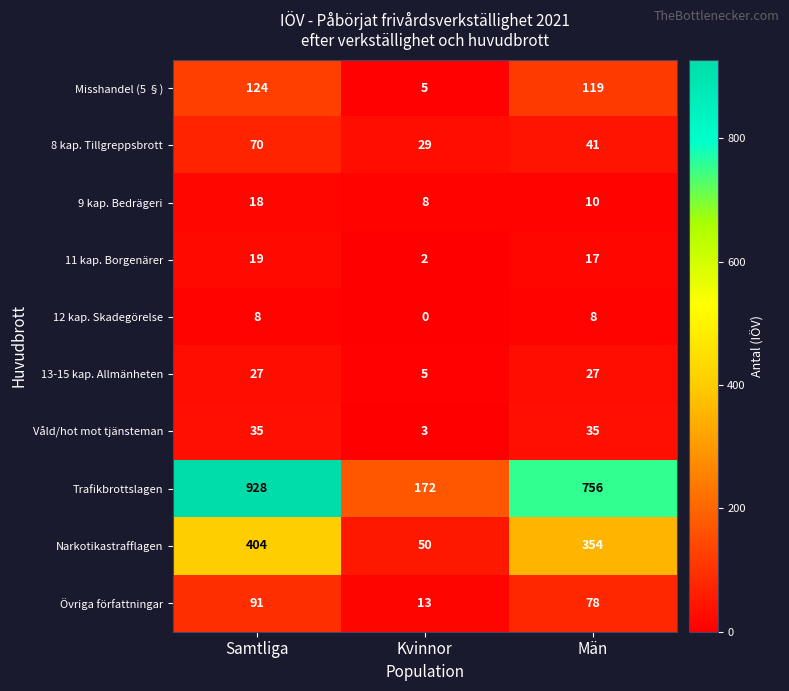

What is the spread (max minus min) of values at Samtliga?

920